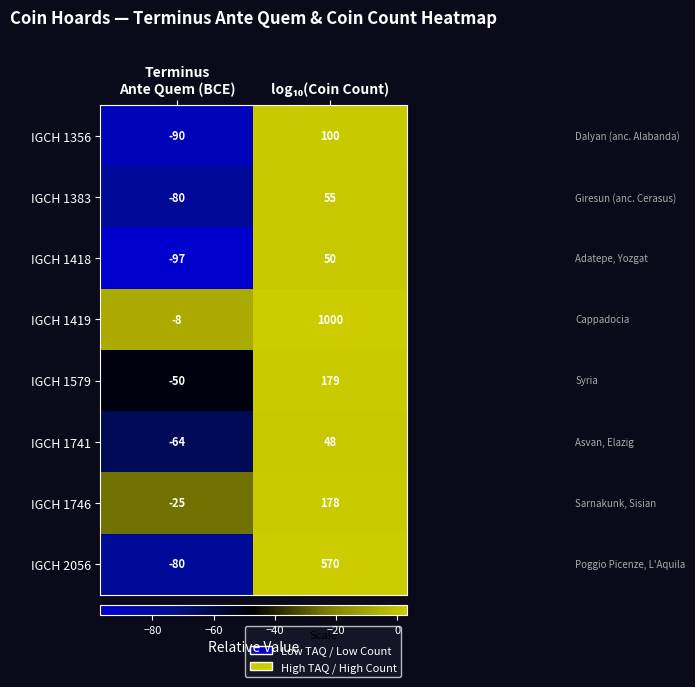

What is the sum of all IGCH 2056 values?

490